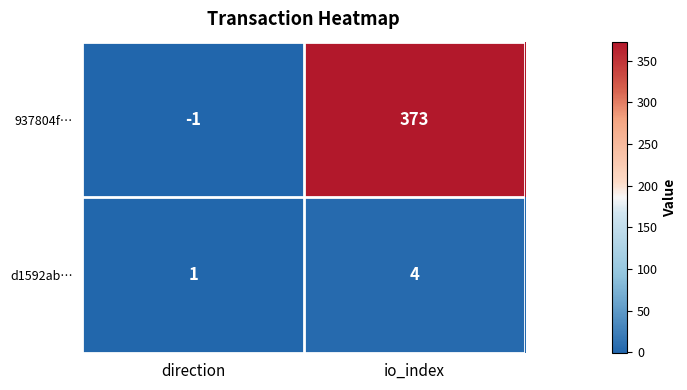

Reading right to left, list all the values displayed in this chart.

937804f…: 373	-1
d1592ab…: 4	1